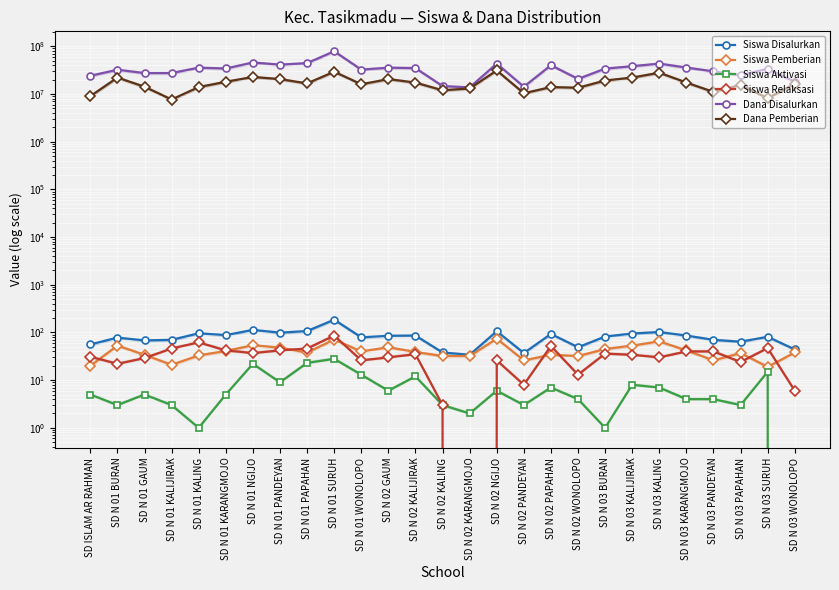

How many data points does each series have?

27